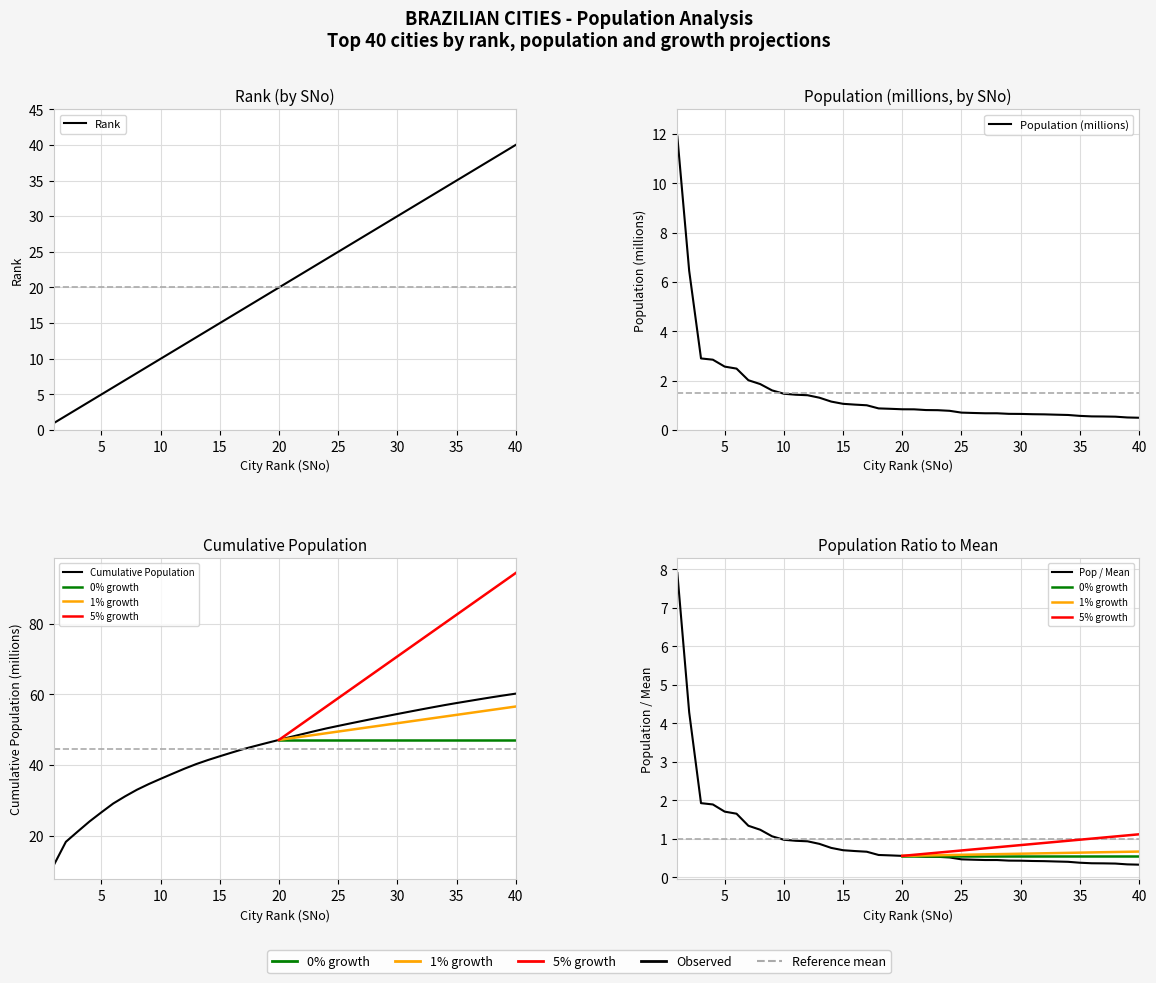

True or false: Rank has more than 0 points higher than both neighbors.

False